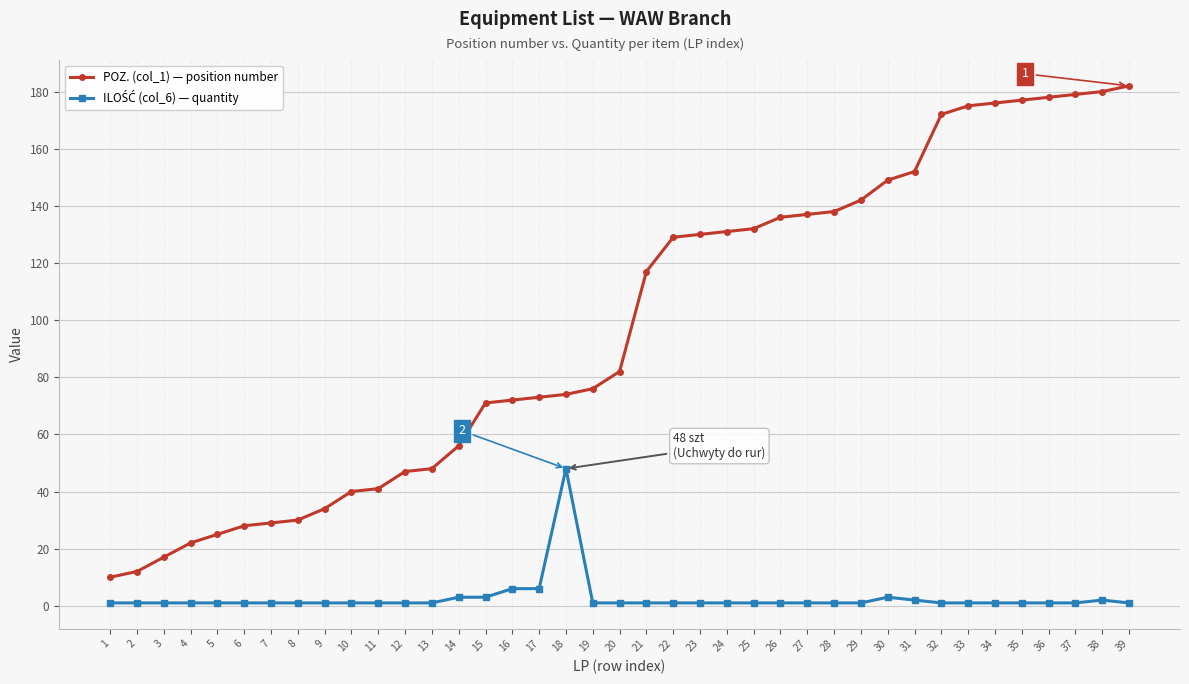

What is the maximum value shown in the chart?

182